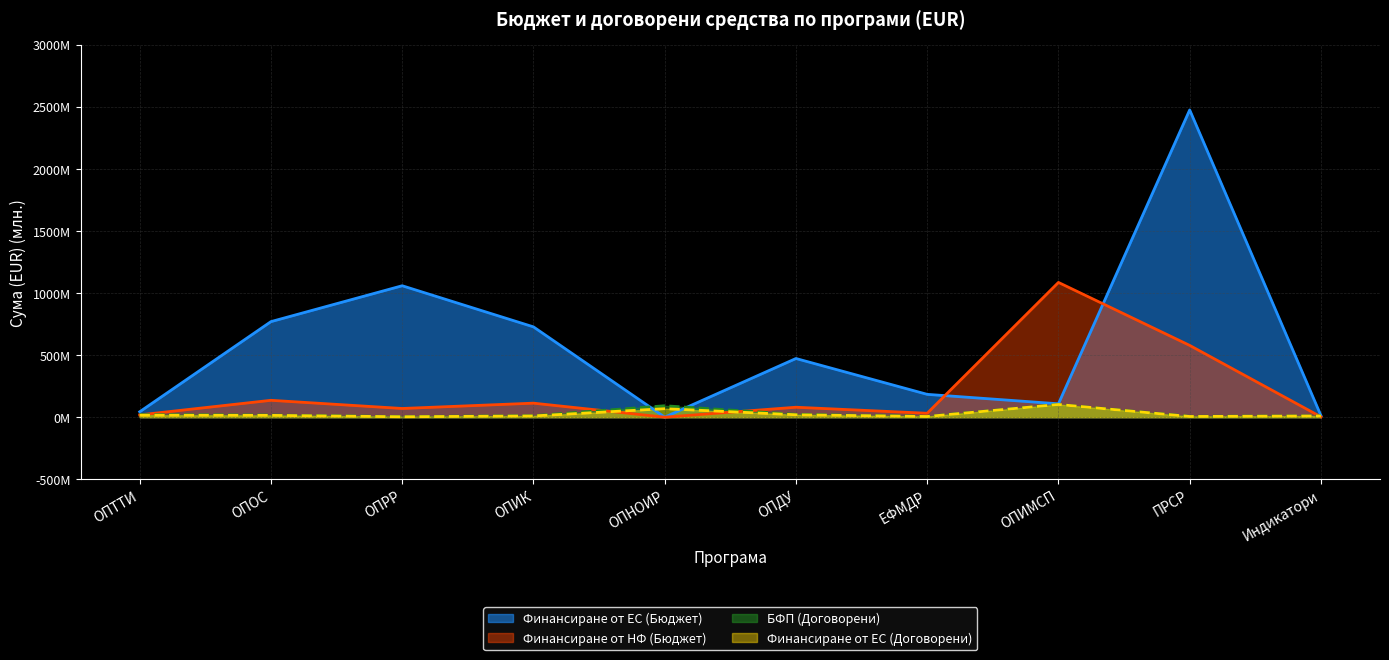

List the labels in order of Финансиране от НФ (Бюджет) value, smallest first.

ОПНОИР, Индикатори, ОПТТИ, ЕФМДР, ОПРР, ОПДУ, ОПИК, ОПОС, ПРСР, ОПИМСП